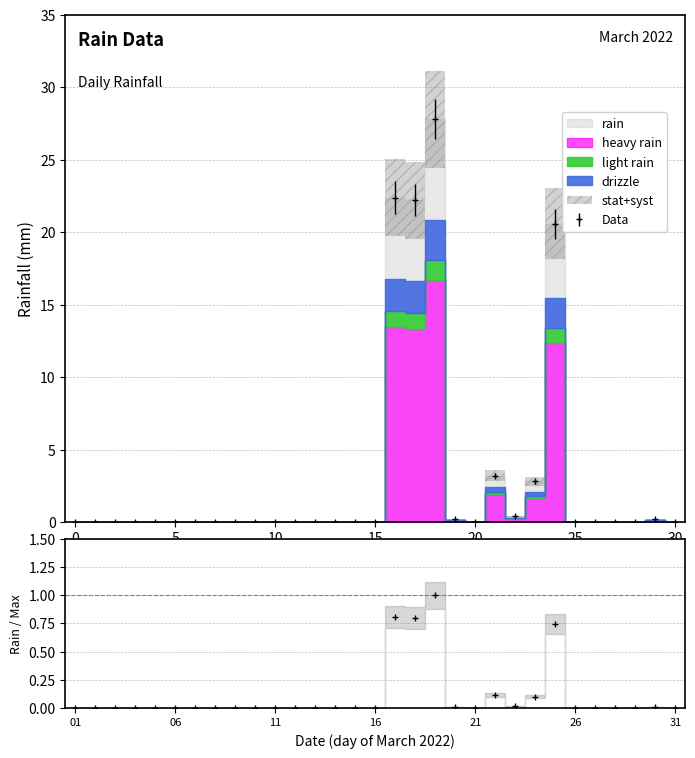

True or false: the data shows 0.3 at 2022-03-30.

False